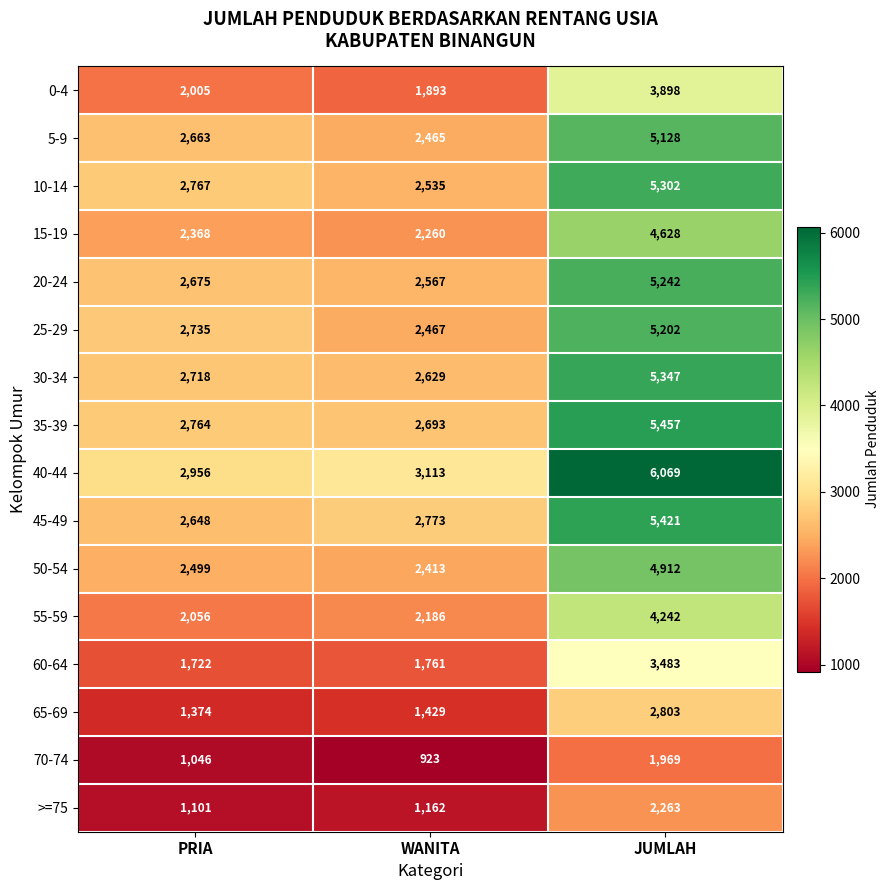

At PRIA, list the series in order from smallest to largest.

70-74, >=75, 65-69, 60-64, 0-4, 55-59, 15-19, 50-54, 45-49, 5-9, 20-24, 30-34, 25-29, 35-39, 10-14, 40-44